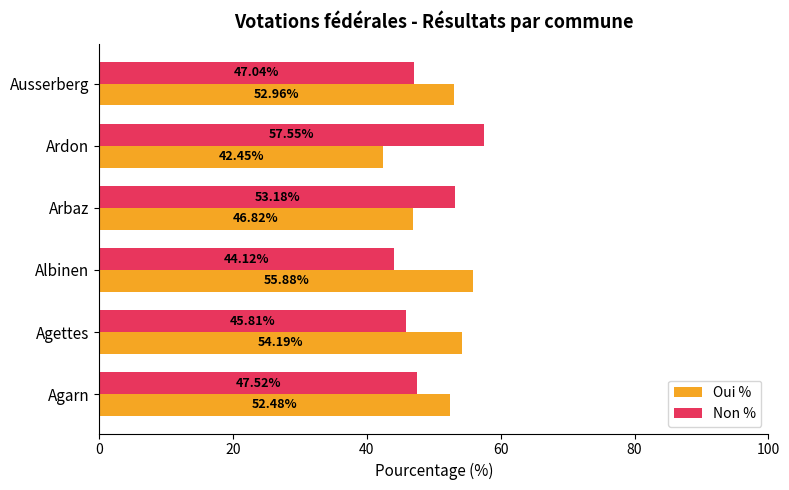

Is the value of Non % at Albinen greater than the value of Oui % at Agettes?

No